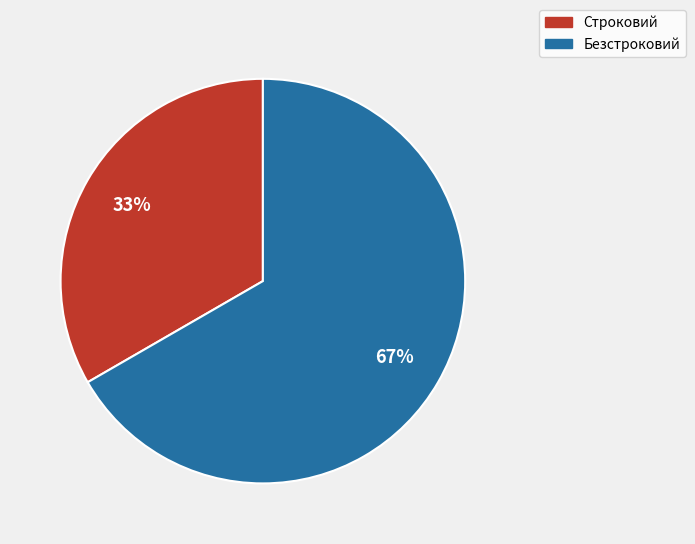

Combined, do Безстроковий and Строковий account for over 50%?

Yes